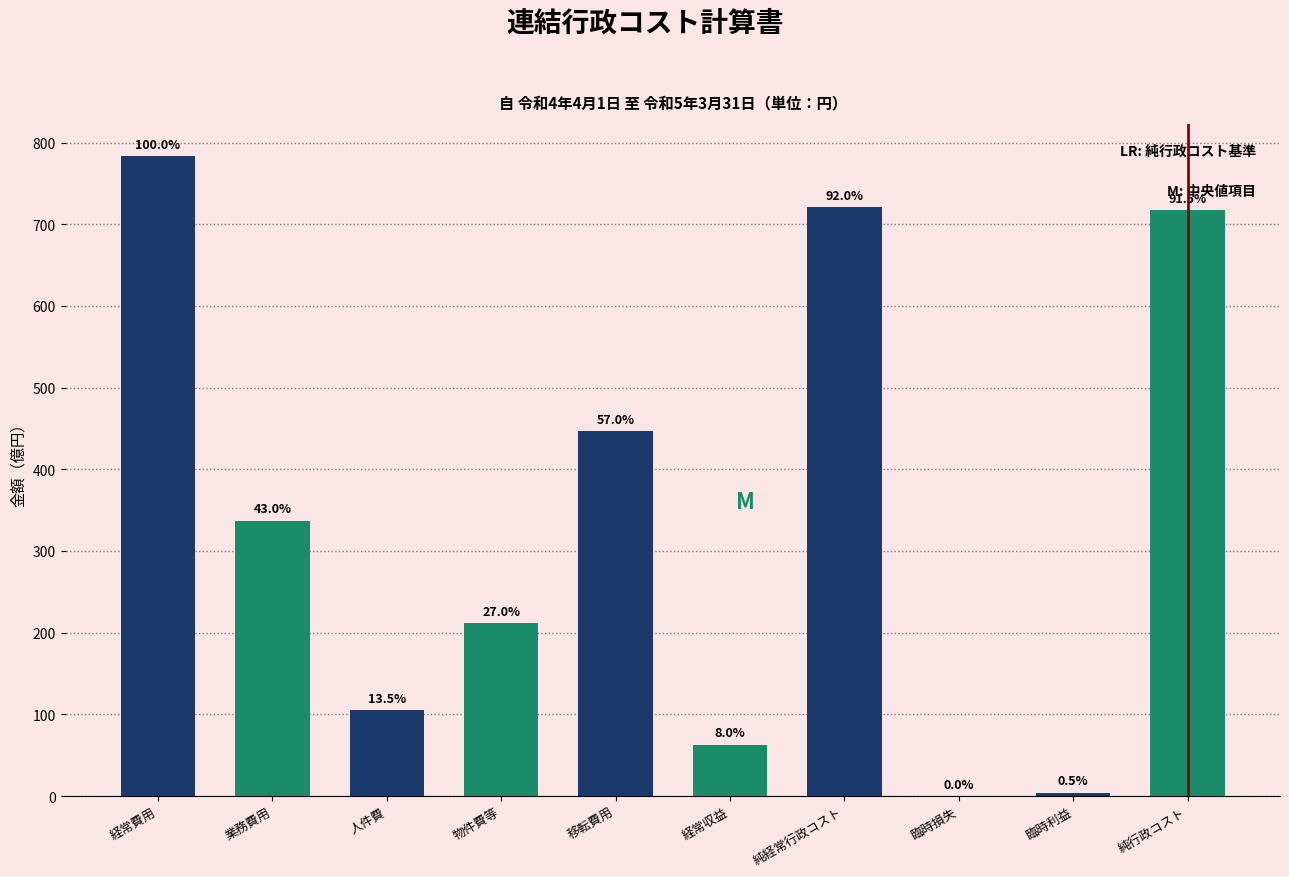

Are the bars horizontal?

No